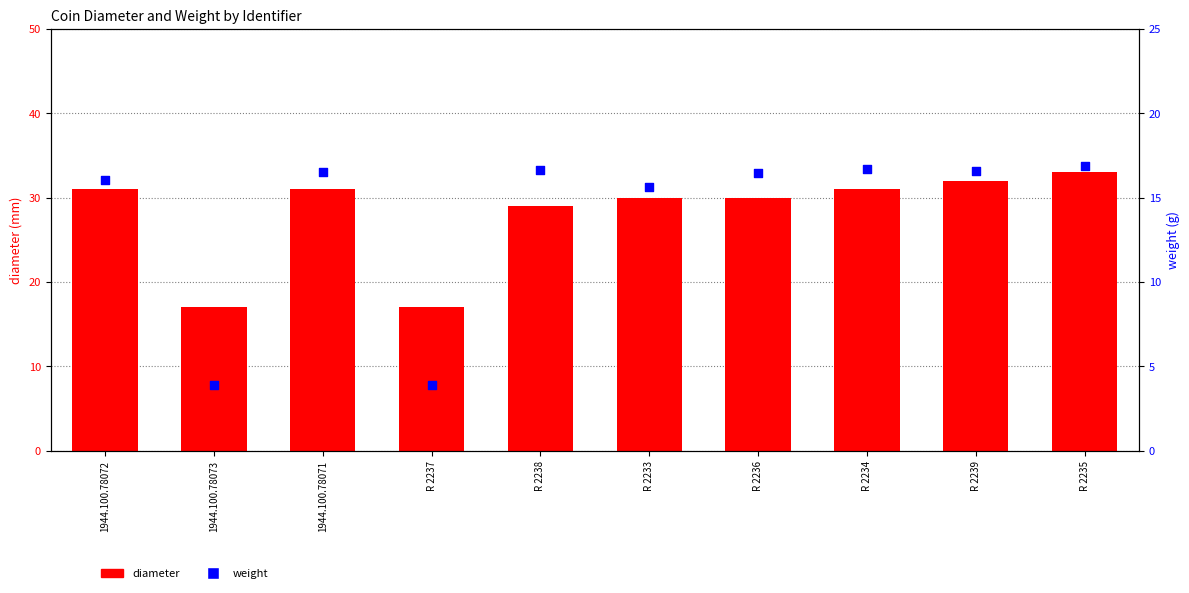

At how many categories does at least one series exceed 16?

10